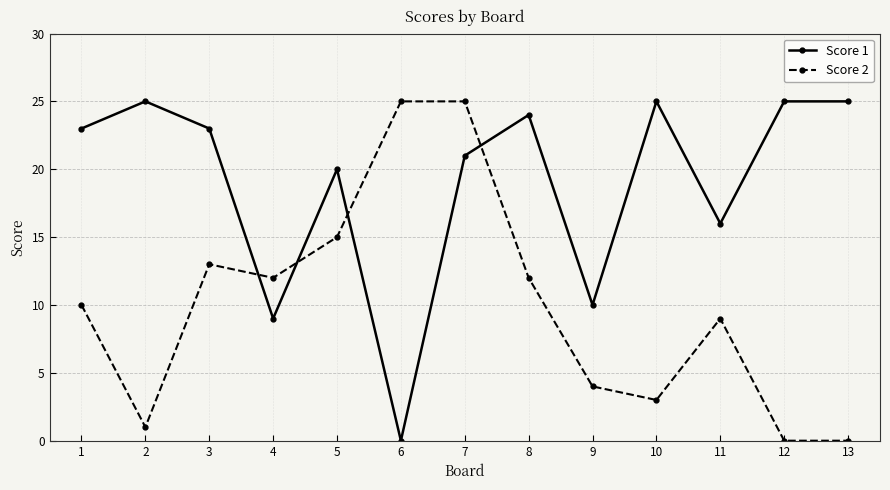

In Score 1, how many points are lower than both neighbors (excluding endpoints)?

4